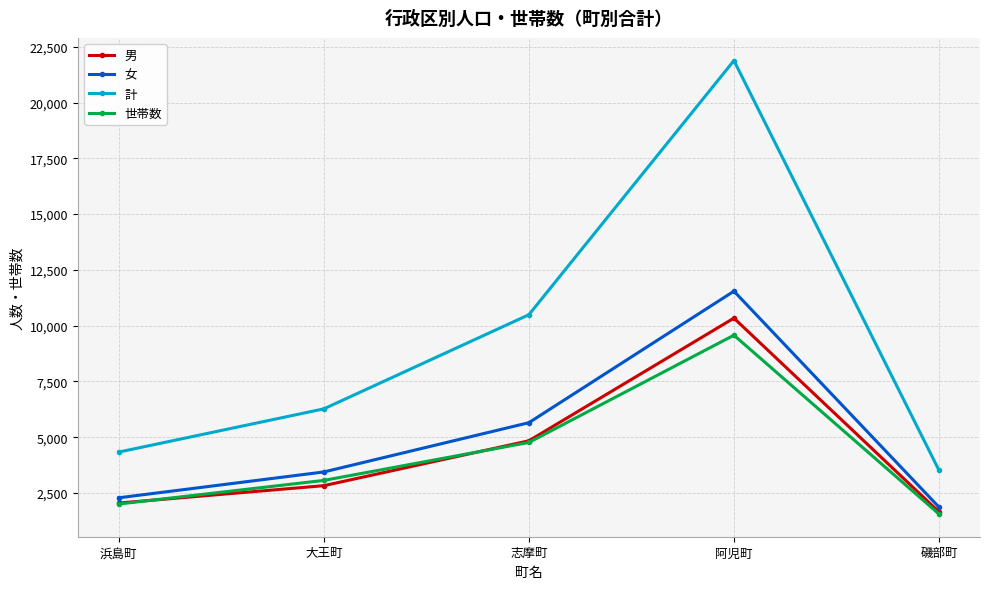

What position from the right is 志摩町?

3